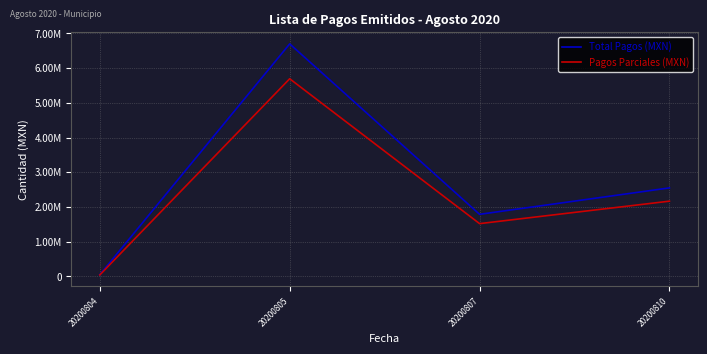

True or false: Pagos Parciales (MXN) has more than 2 points higher than both neighbors.

False